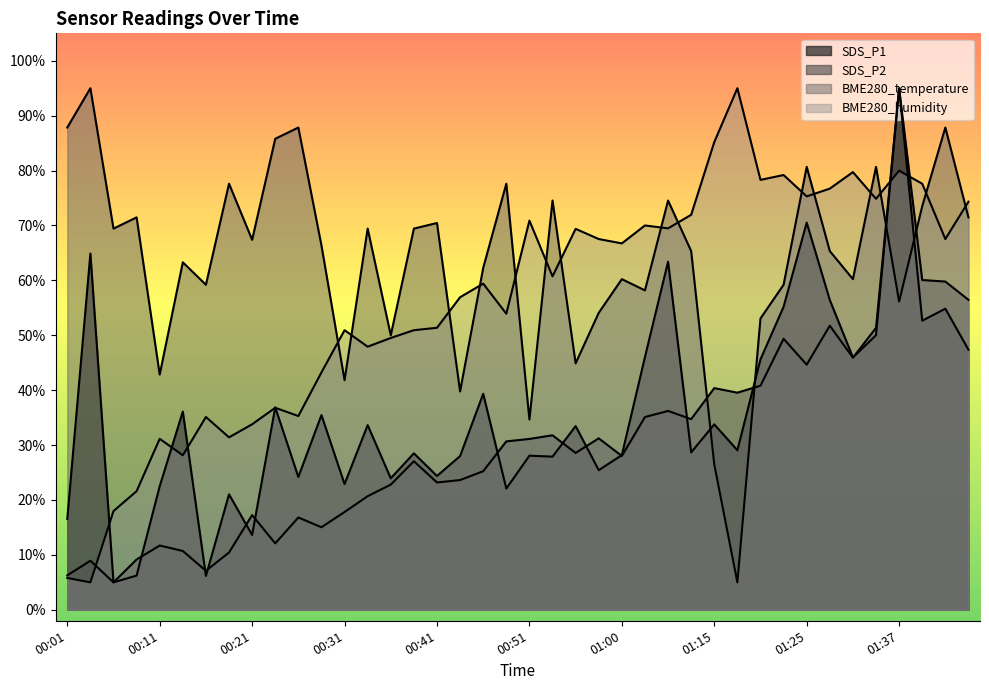

At which label does SDS_P2 first exceed 28?

00:48